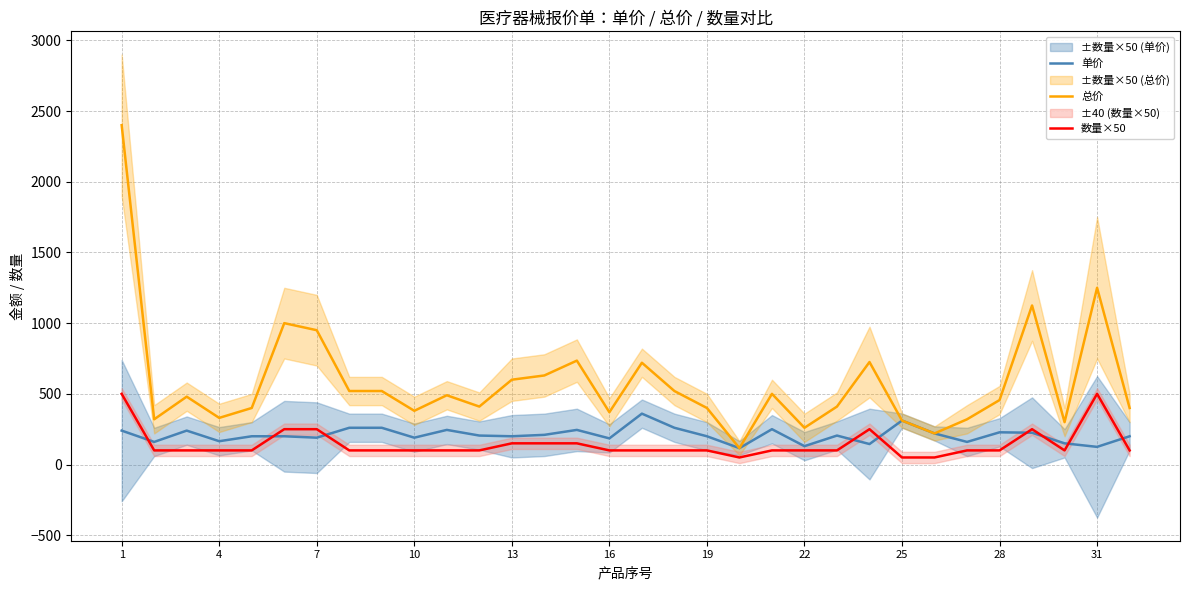

What is the lowest value of the 单价 series?

116